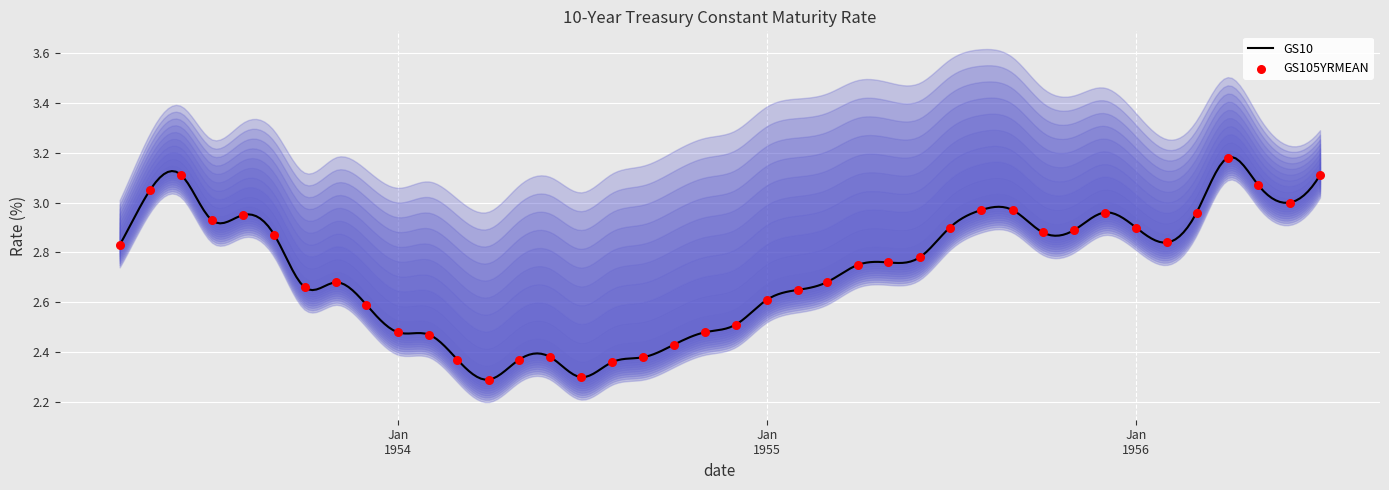

Between 6 and 15, which is larger?

15